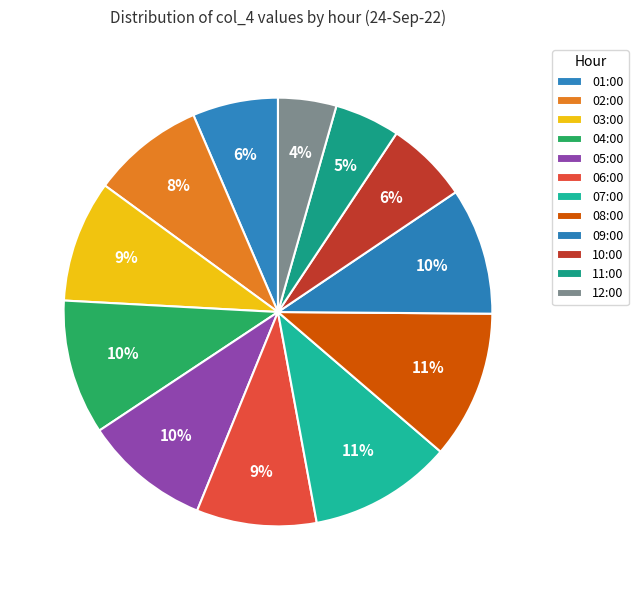

Rank the categories by value from lowest to highest.

12:00, 11:00, 10:00, 01:00, 02:00, 06:00, 03:00, 05:00, 09:00, 04:00, 07:00, 08:00